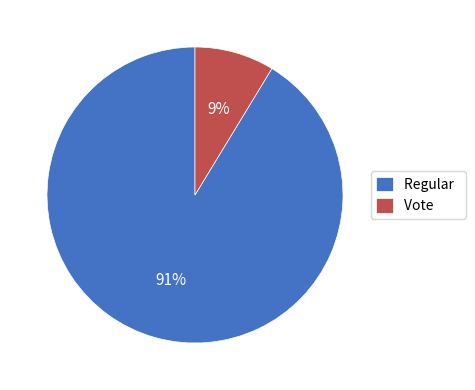

Between Regular and Vote, which is larger?

Regular